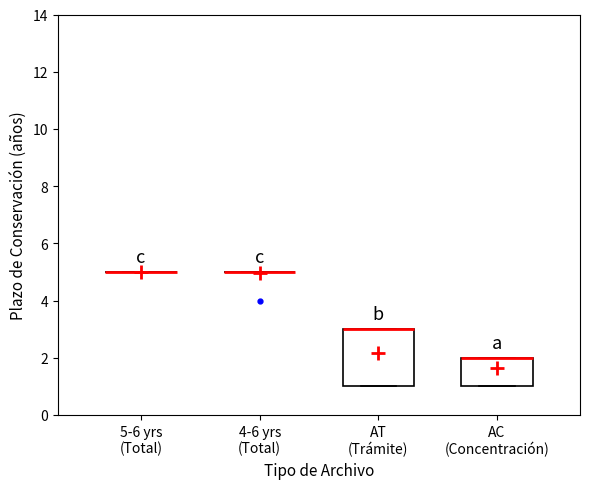

Comparing the boxes themselves (not the whiskers), which one is the tallest?

AT (Trámite)